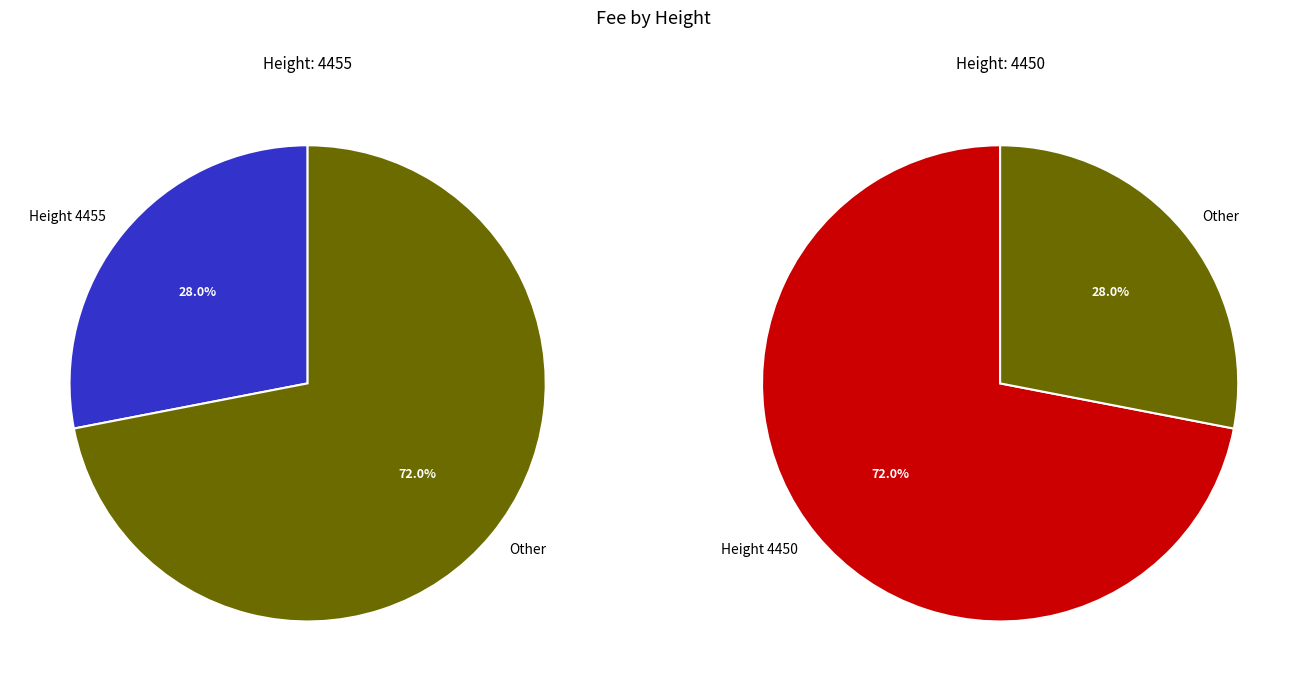

Is there a majority slice in this chart?

Yes